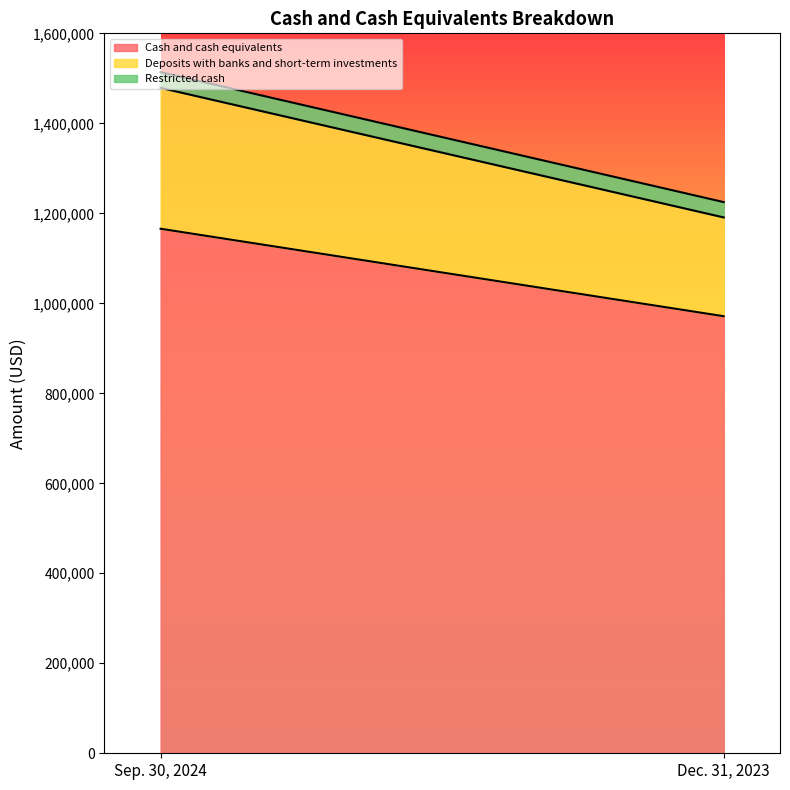

What is the total value across all series at Sep. 30, 2024?

1513739